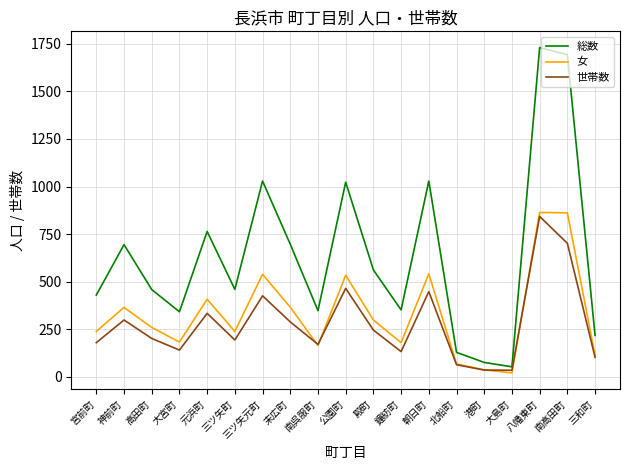

How many distinct data groups are displayed?

3